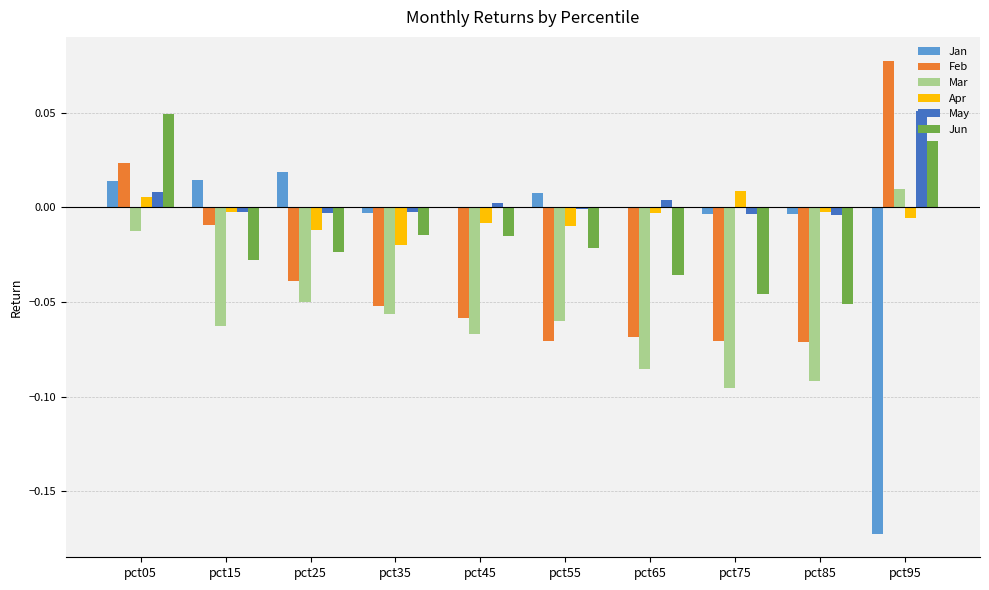

Which category has the highest value across all series?

pct95